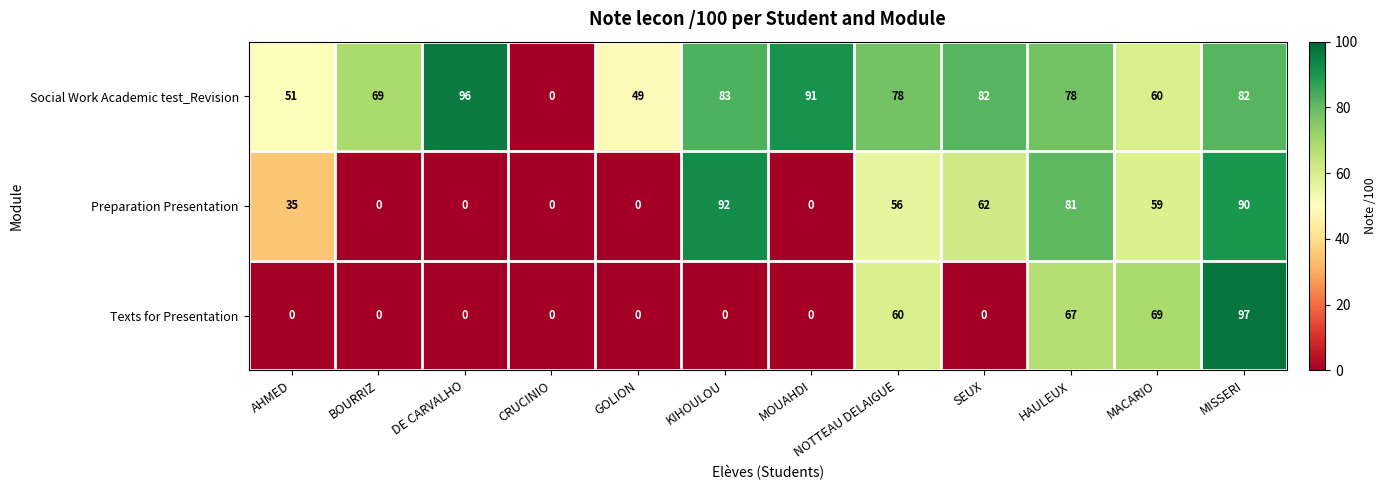

What is the total value across all series at KIHOULOU?

175